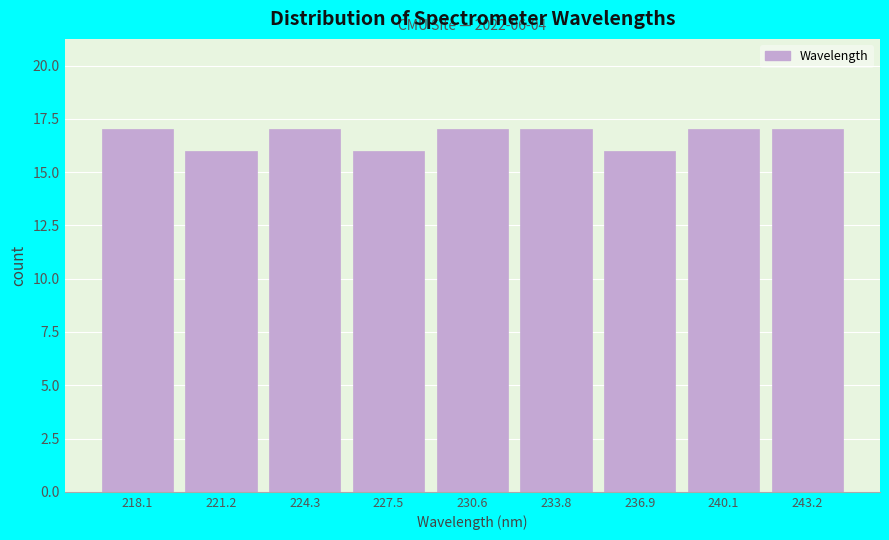

Reading left to right, what are all the values shown in this chart?

17	16	17	16	17	17	16	17	17